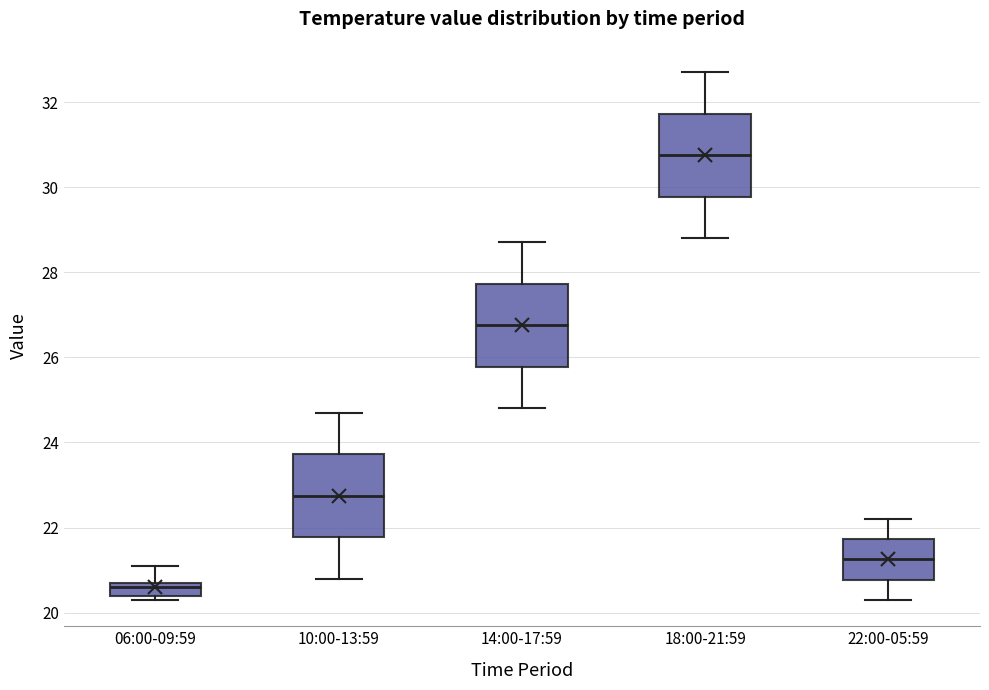

Reading left to right, transcribe this box plot: for each box, give where its median line is, the range the box spans, and where its two whiskers end, as read against the y-axis. The values are not printed on the chart, so give them approximately, as read against the axis.

06:00-09:59: median 20.6, box 20.4 to 20.8, whiskers 20.4 (just below the box's lower edge) to 21.2
10:00-13:59: median 22.8, box 21.8 to 23.8, whiskers 20.8 to 24.8
14:00-17:59: median 26.8, box 25.8 to 27.8, whiskers 24.8 to 28.8
18:00-21:59: median 30.8, box 29.8 to 31.8, whiskers 28.8 to 32.8
22:00-05:59: median 21.2, box 20.8 to 21.8, whiskers 20.4 to 22.2